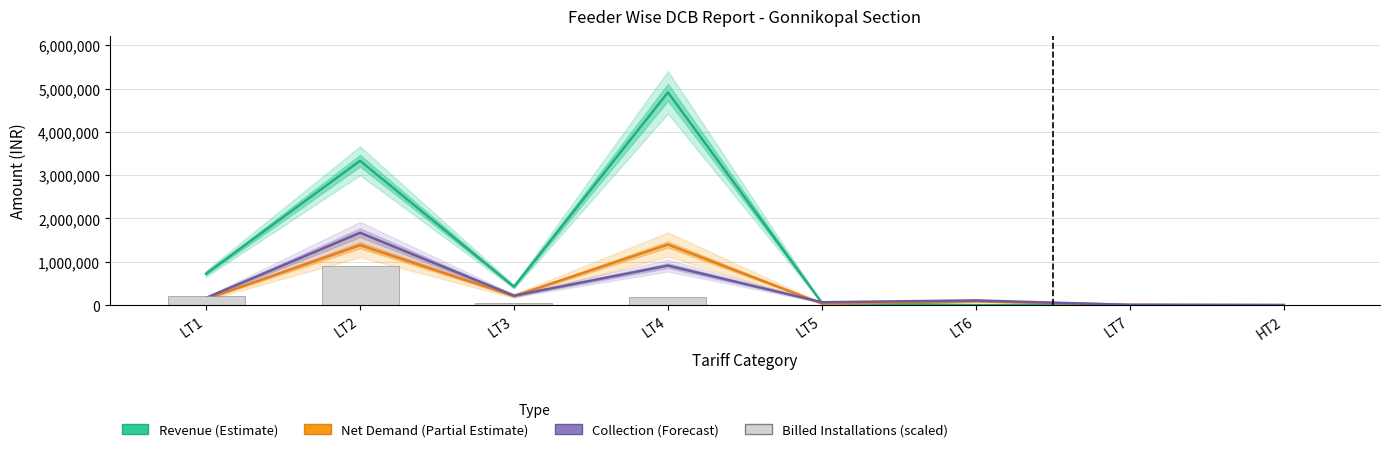

What is the label of the 5th bar from the left?

LT5